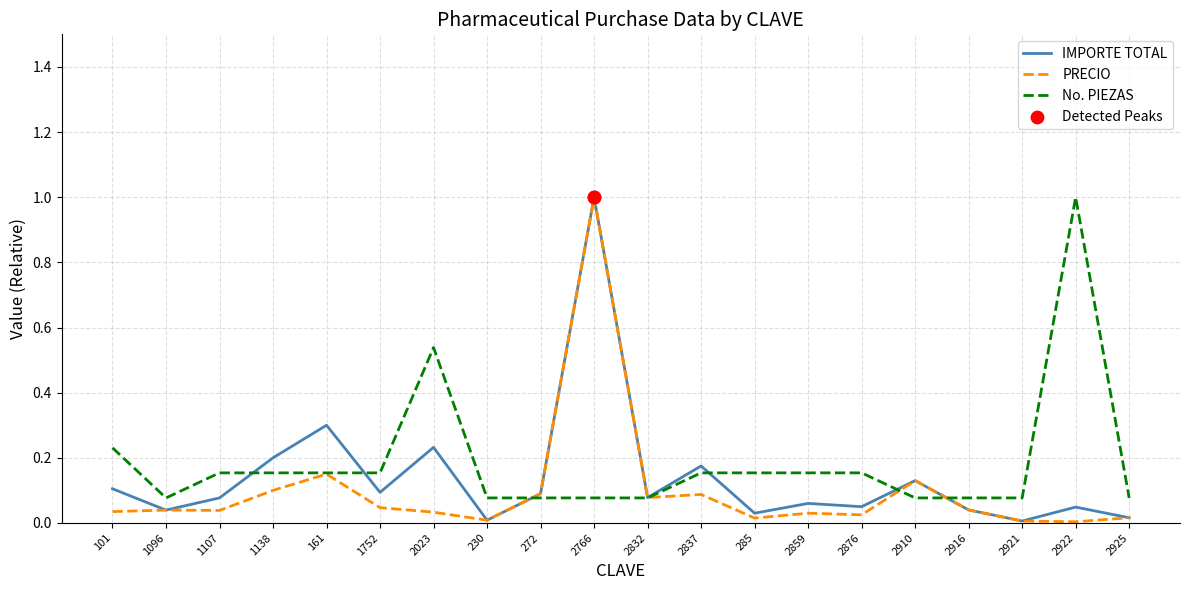

What position from the left is 2832?

11